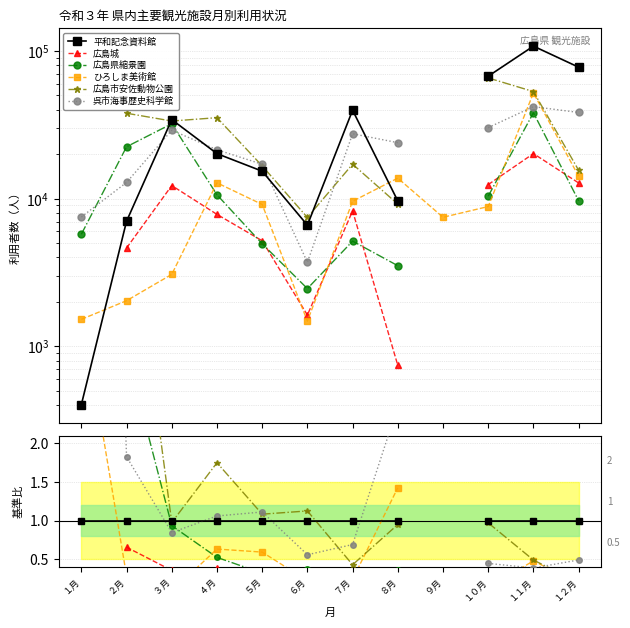

Count the number of categories in the chart.

12